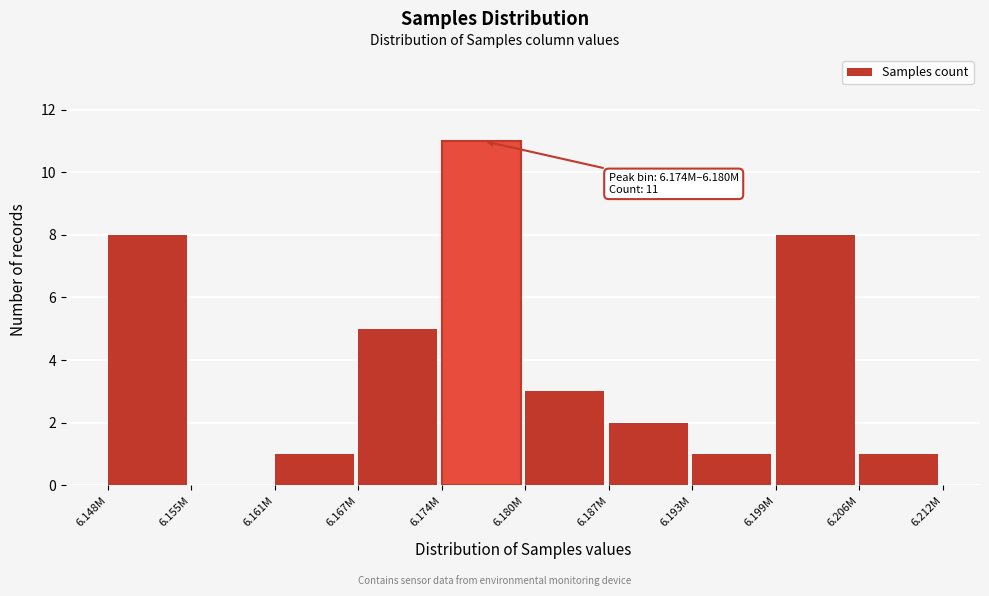

Reading right to left, list all the values displayed in this chart.

6.206M=1	6.199M=8	6.193M=1	6.187M=2	6.180M=3	6.174M=11	6.167M=5	6.161M=1	6.155M=0	6.148M=8